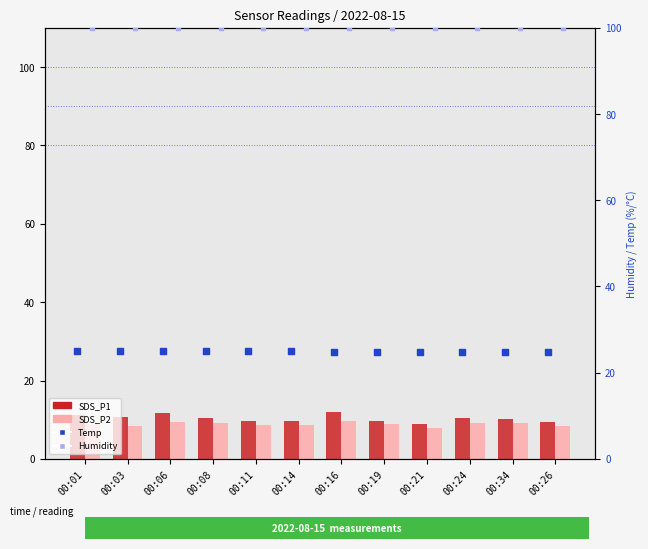

What are all the series names shown in the legend?

SDS_P1, SDS_P2, Temp, Humidity